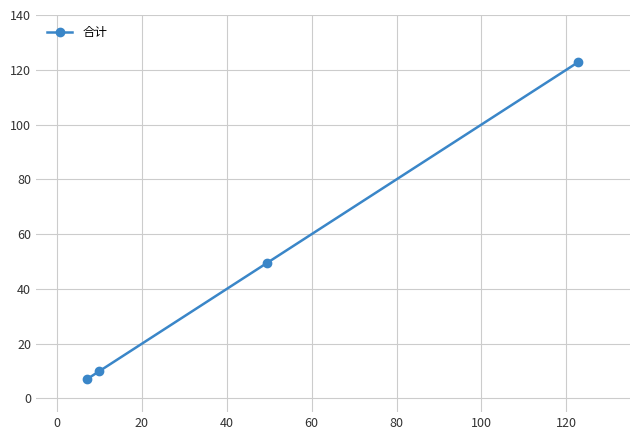

What is the difference between the maximum and minimum values?

115.7